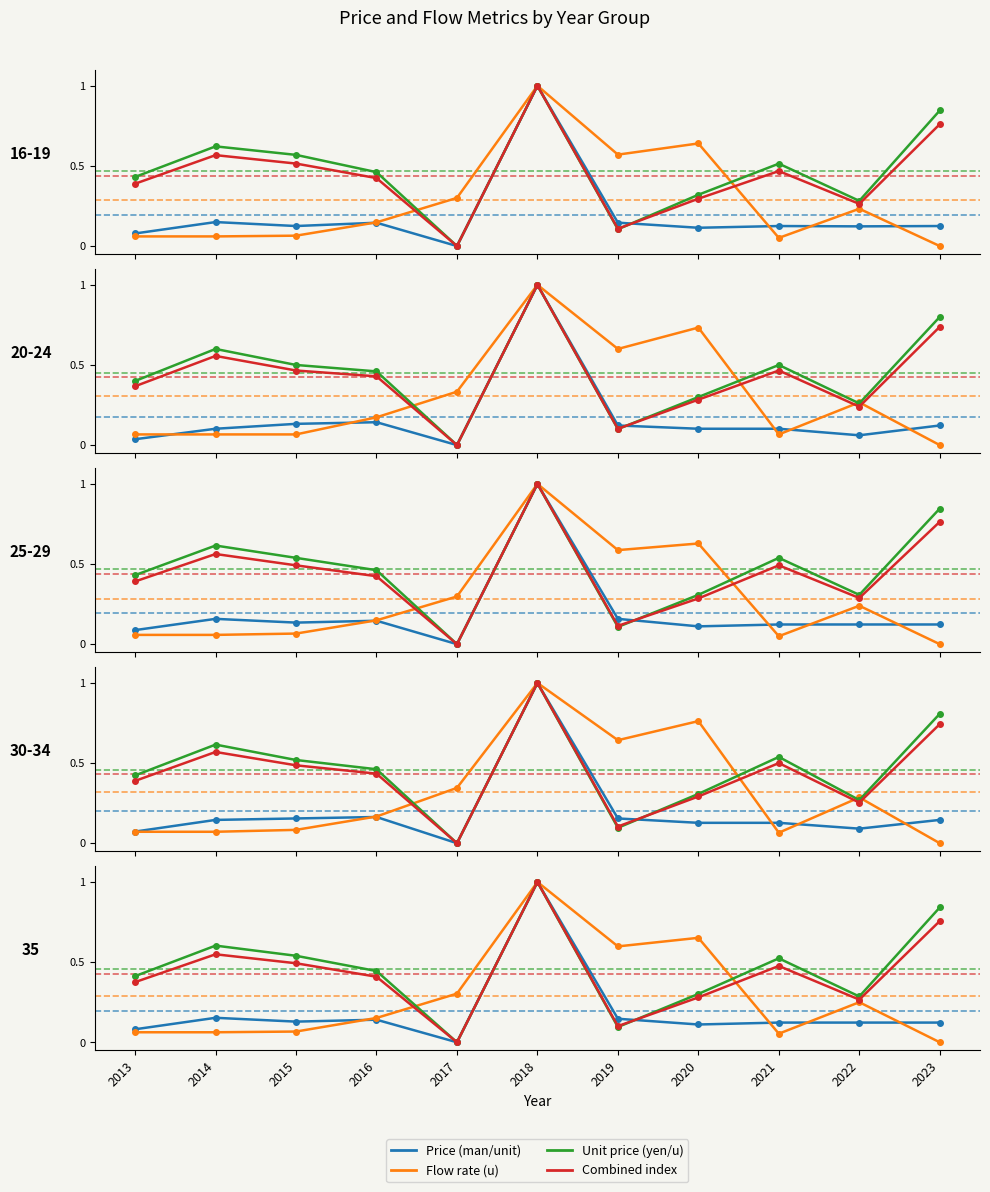

At which category is the sum across all series the highest?

2018